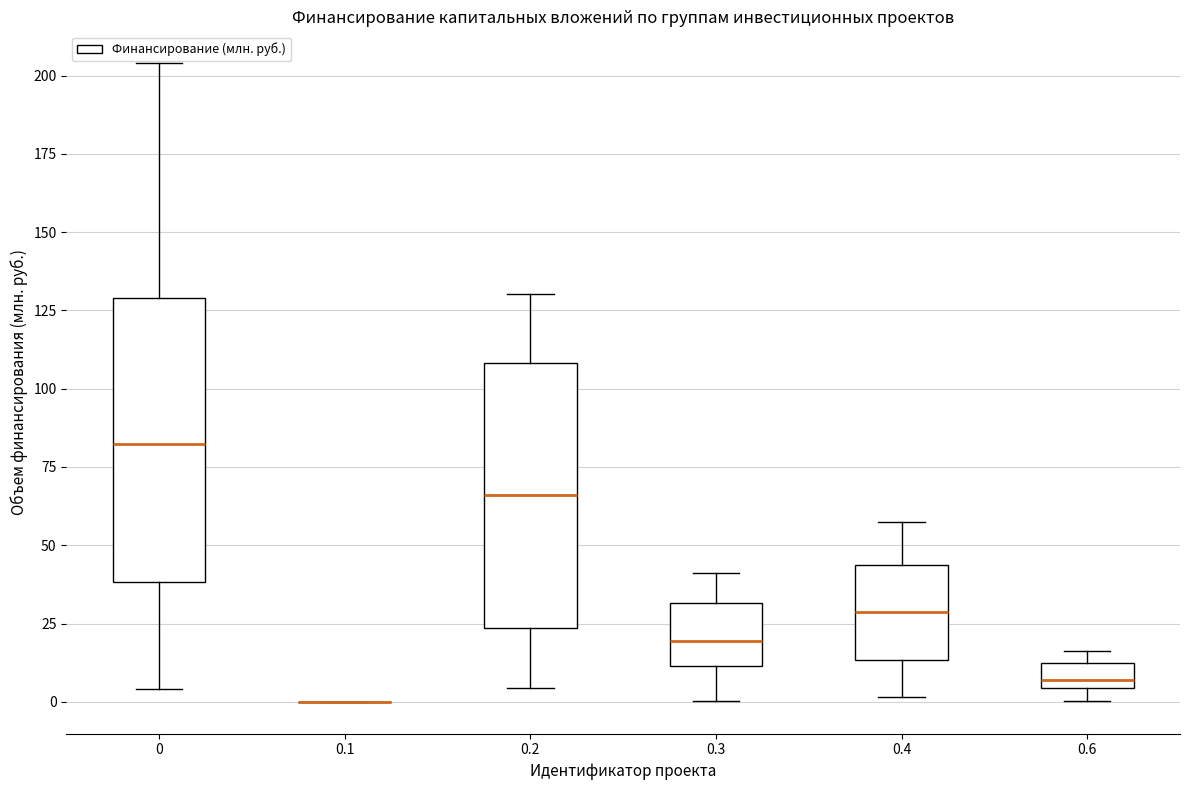

Reading left to right, read every box against the y-axis: the position of its median line, the range the box covers, and the ends of its whiskers. The values are not printed on the chart, so give them approximately, as read against the axis.

0: median 80, box 40 to 130, whiskers 5 to 205
0.1: box collapsed to a line at 0, whiskers 0 to 0
0.2: median 65, box 25 to 110, whiskers 5 to 130
0.3: median 20, box 10 to 30, whiskers 0 to 40
0.4: median 30, box 15 to 45, whiskers 0 to 55
0.6: median 5 (just above the box's lower edge), box 5 to 10, whiskers 0 to 15